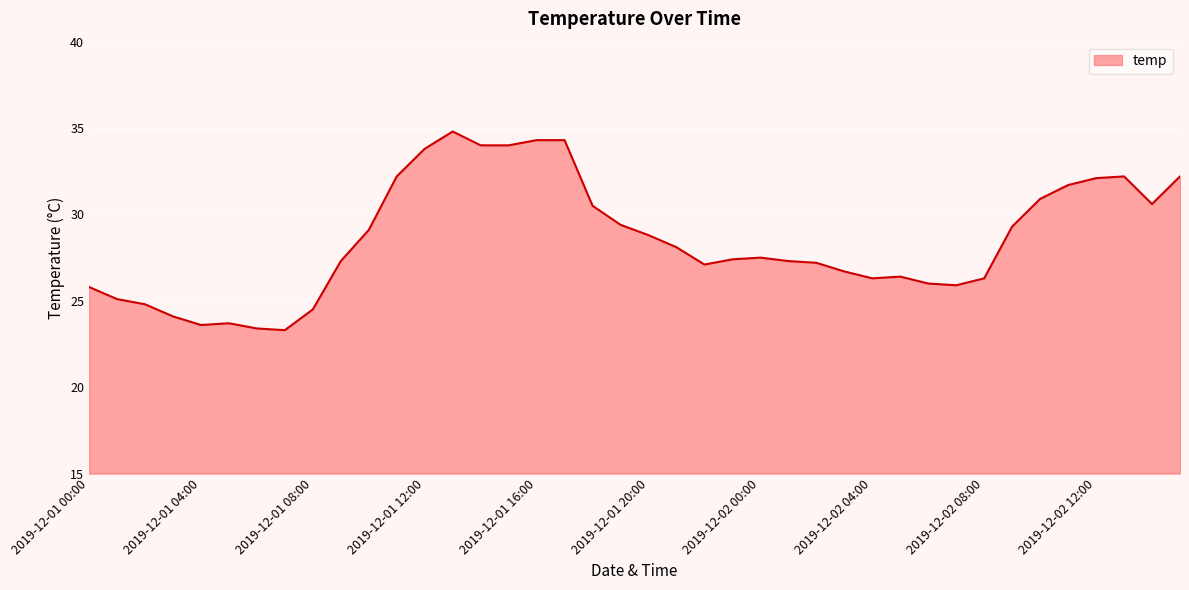

What is the smallest value displayed?

23.3